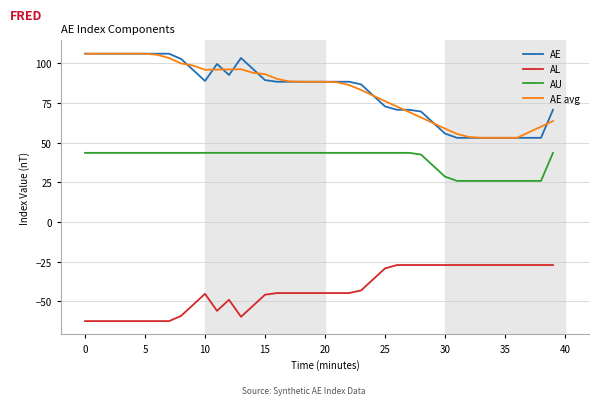

What is the maximum value shown in the chart?

106.1